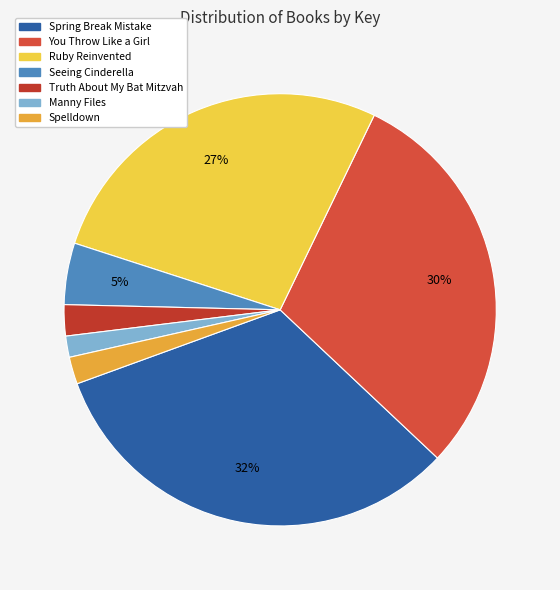

How many segments does this pie chart have?

7